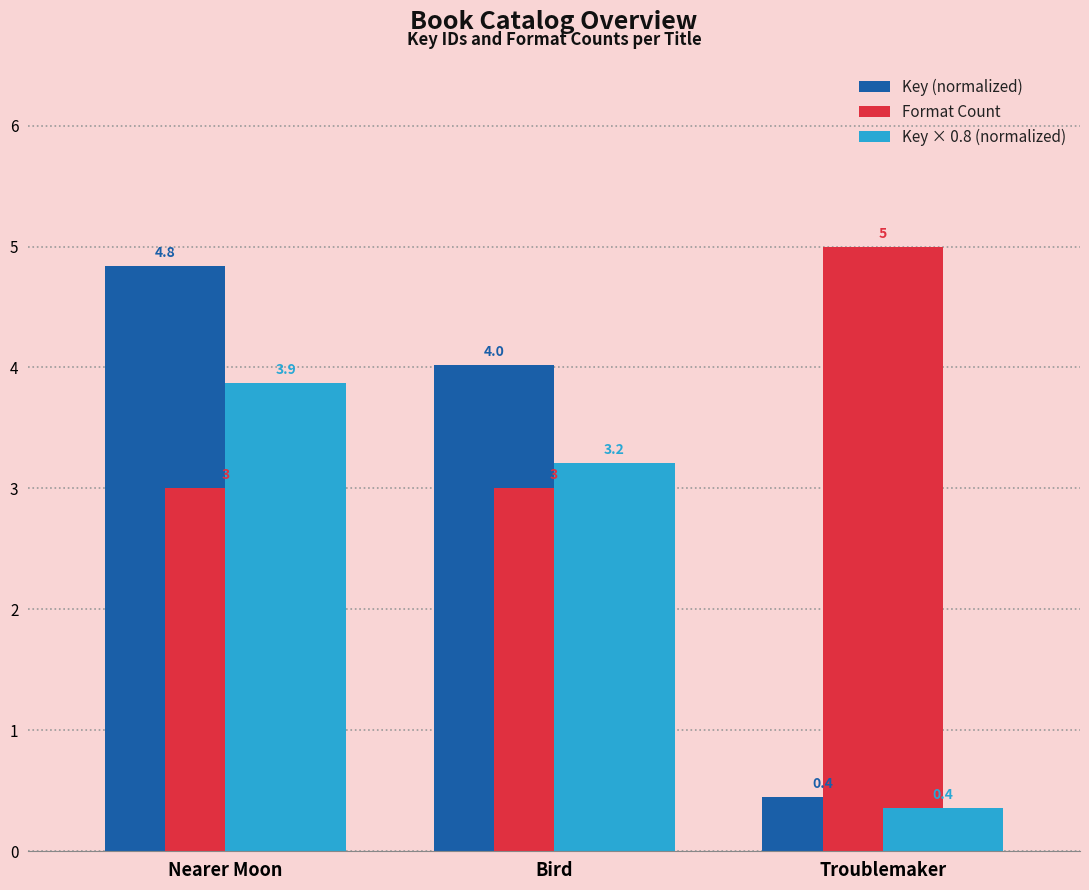

The Format Count series shows 1.0 at Troublemaker. True or false?

False